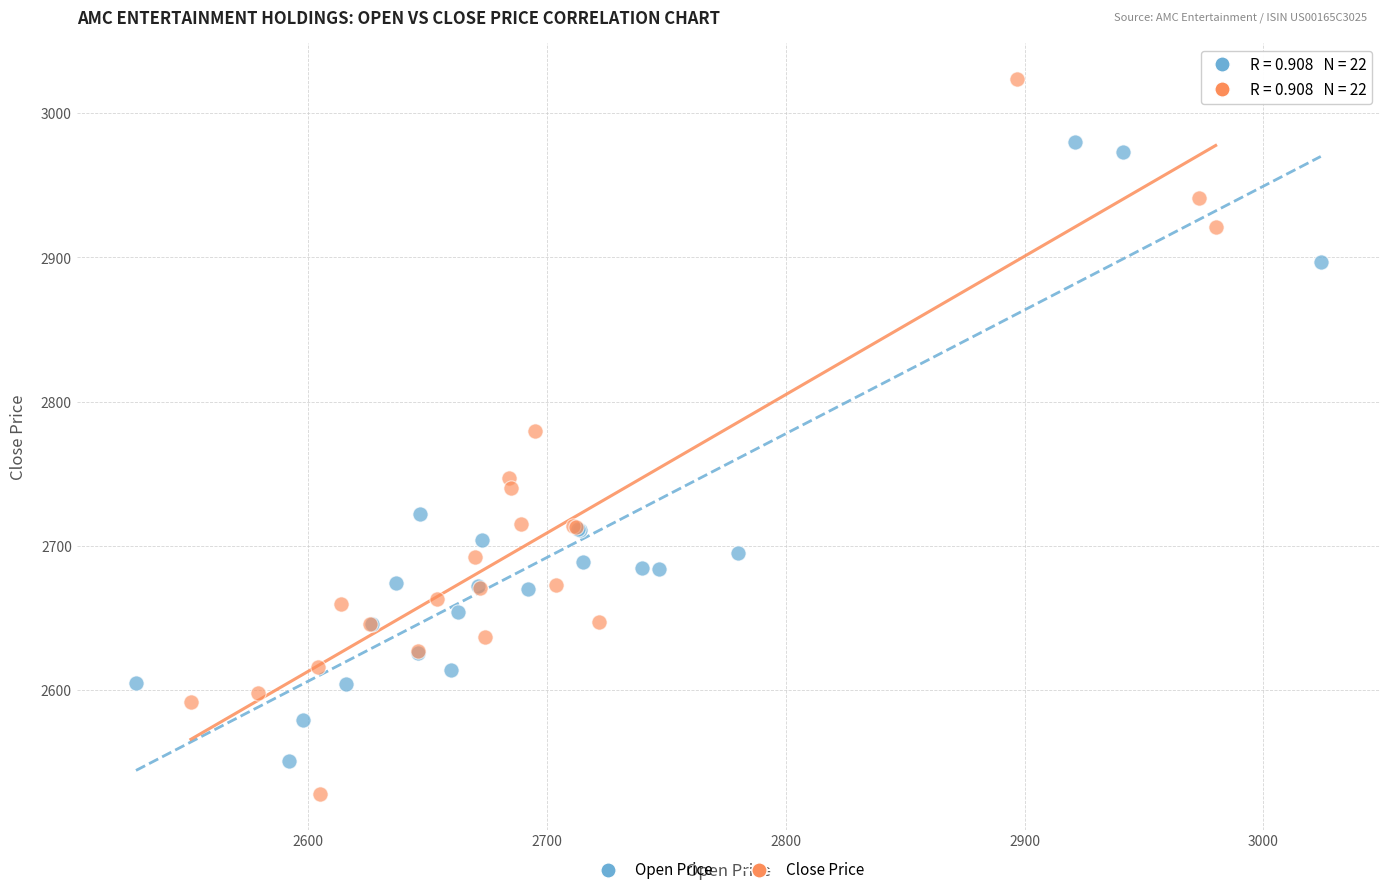

Which series reaches the minimum Y coordinate?

Close Price